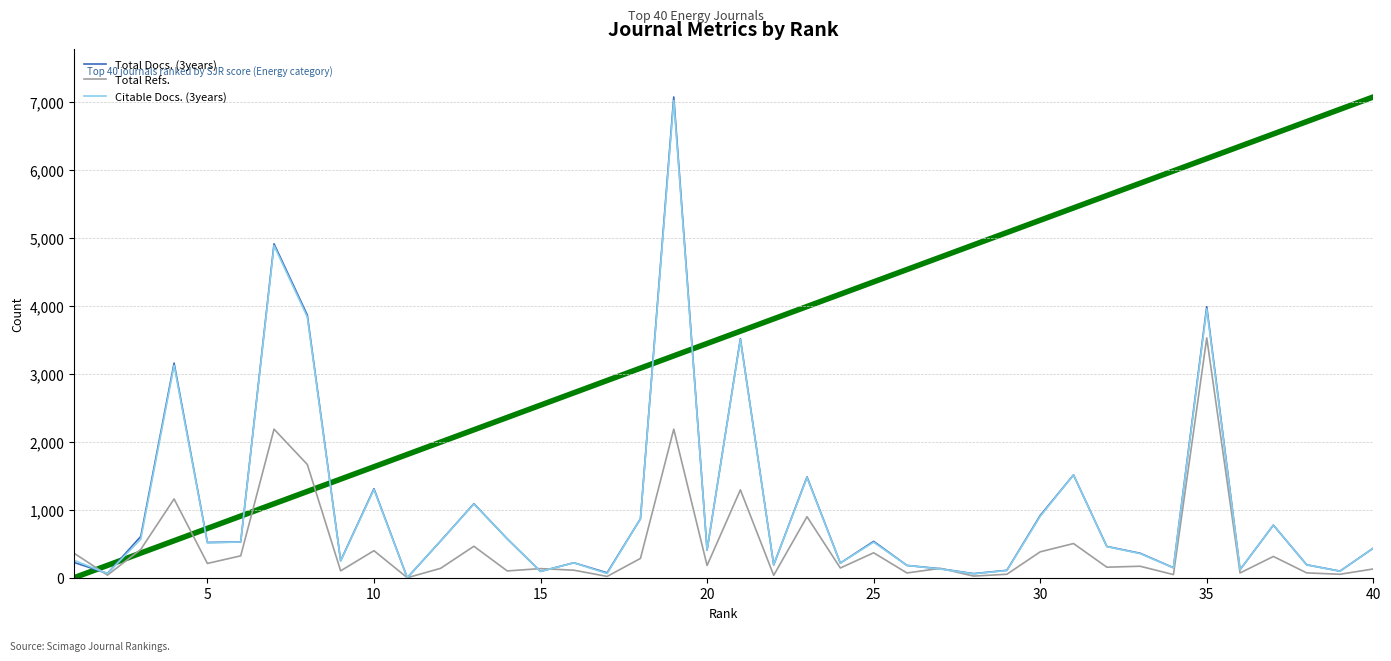

How many lines are shown in the chart?

3